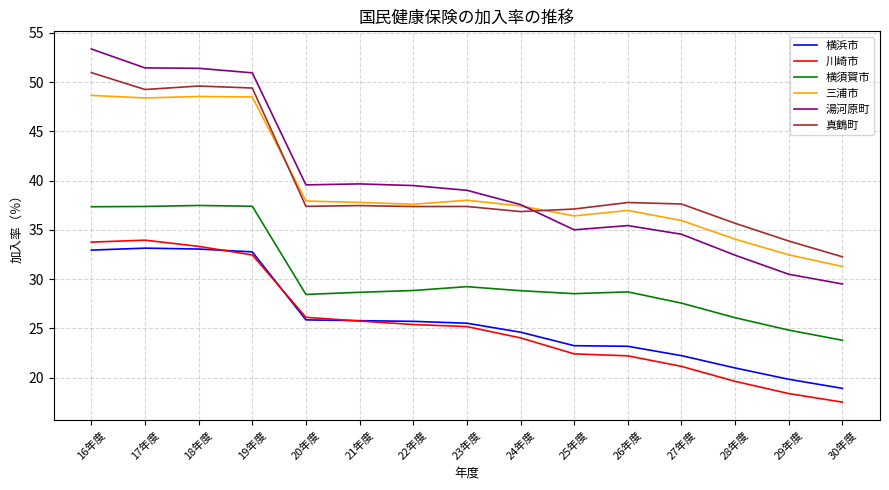

How many lines are shown in the chart?

6